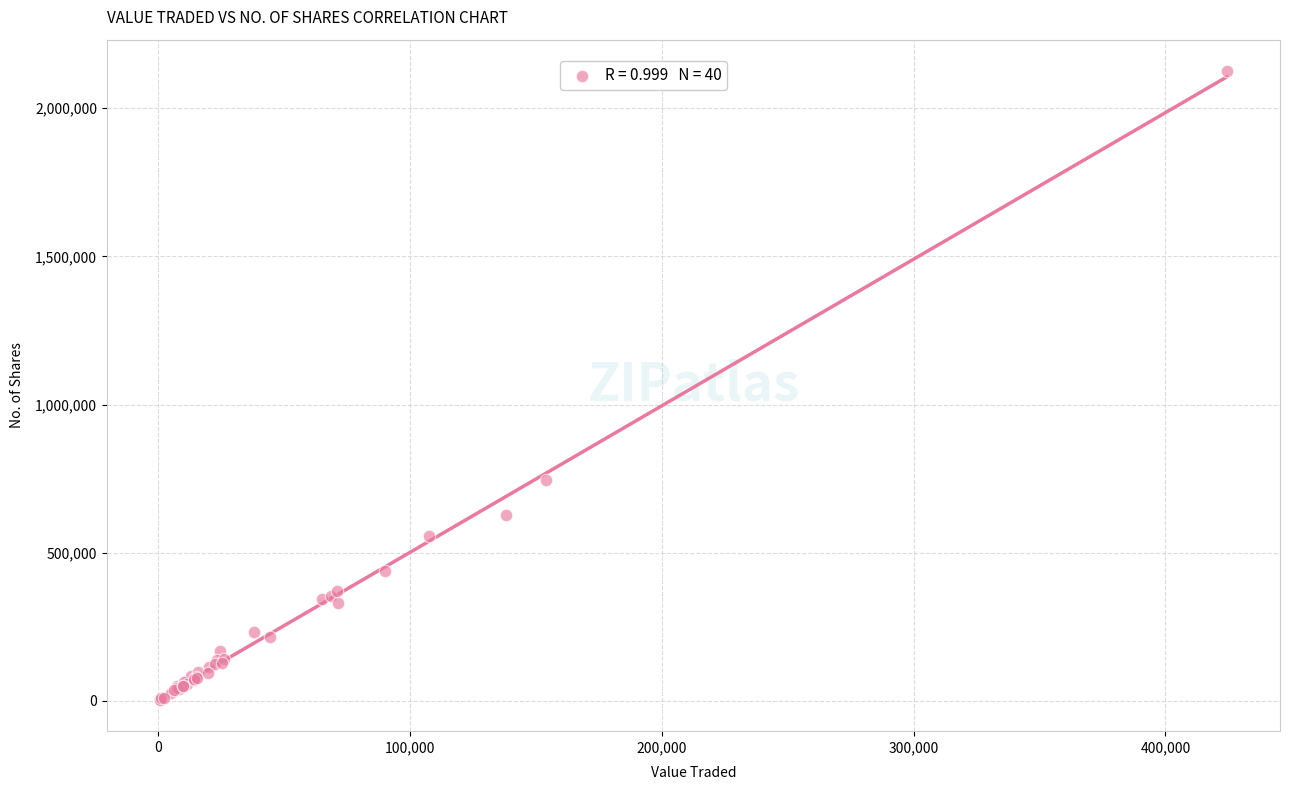

What Y value in the scatter plot is closest to 1064670?

747164